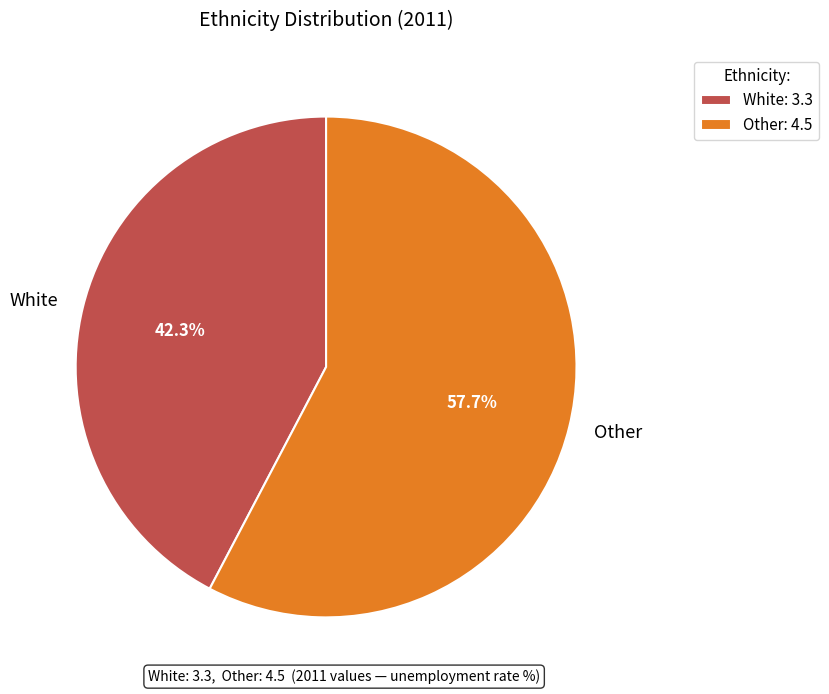

Which category has the biggest portion of the pie?

Other